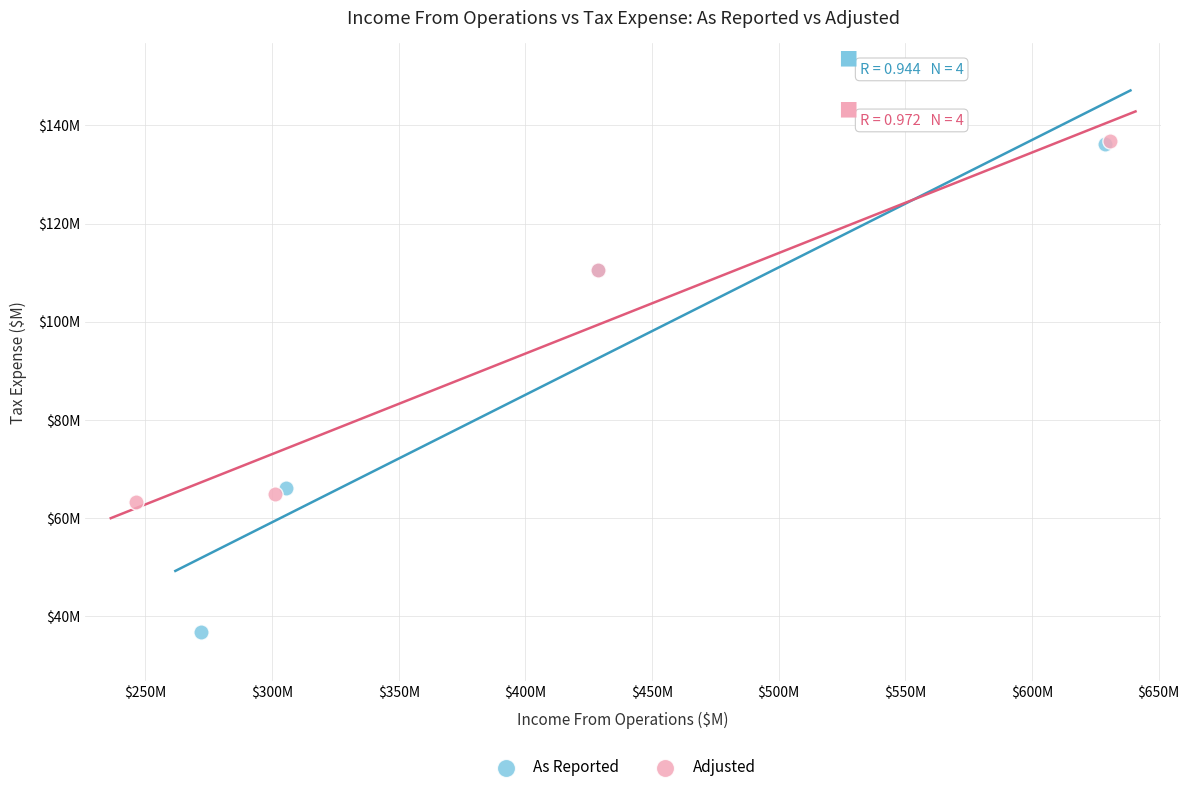

Which series contains the lowest Y value?

As Reported